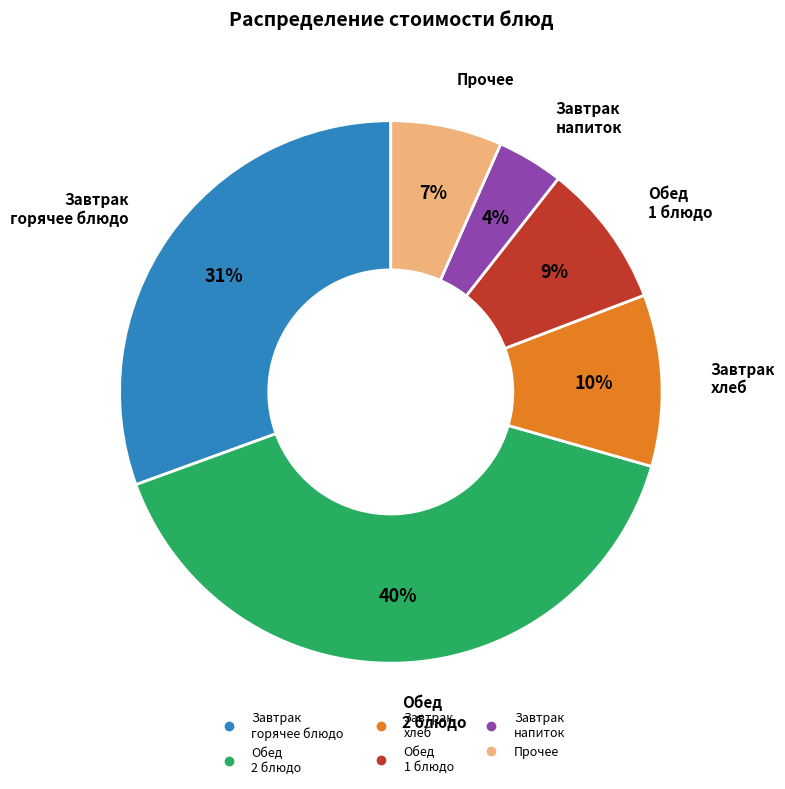

To the nearest percent, what is the difference between the largest and smallest slice percentages?

36%